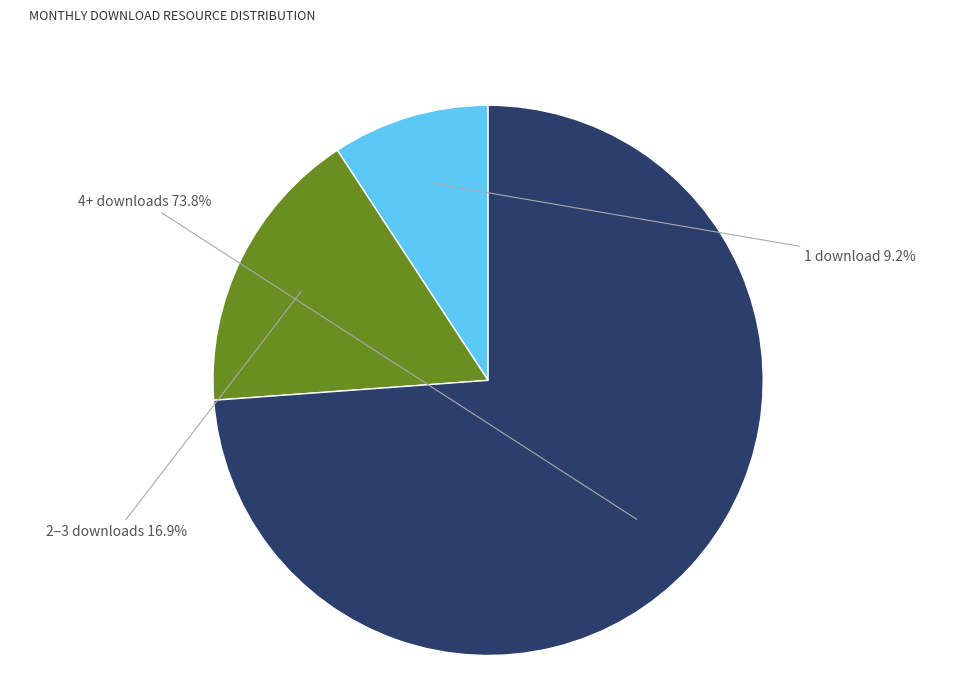

Does any single category account for the majority?

Yes